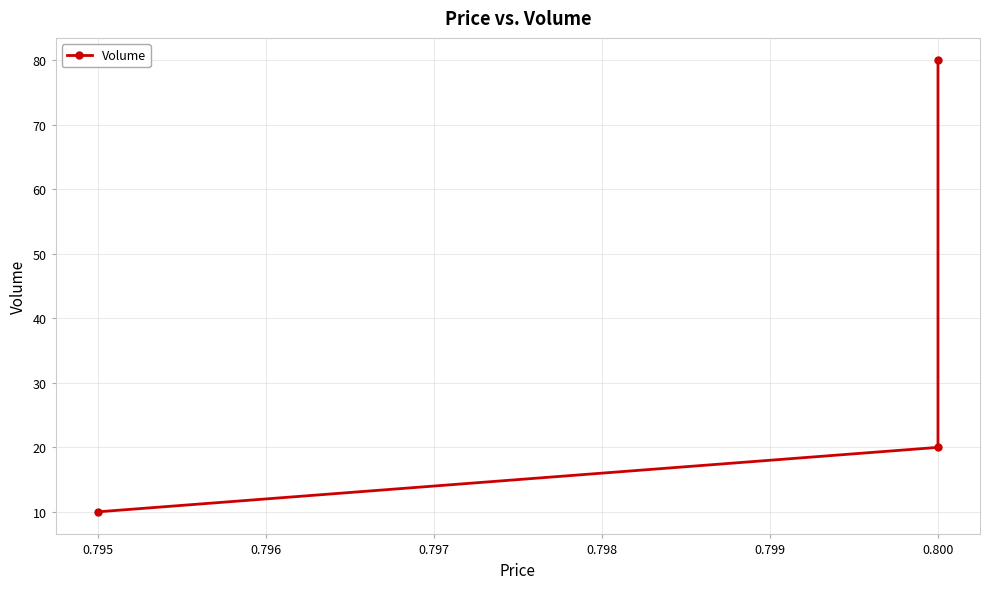

Which has a higher value, 0.800 or 0.795?

0.800